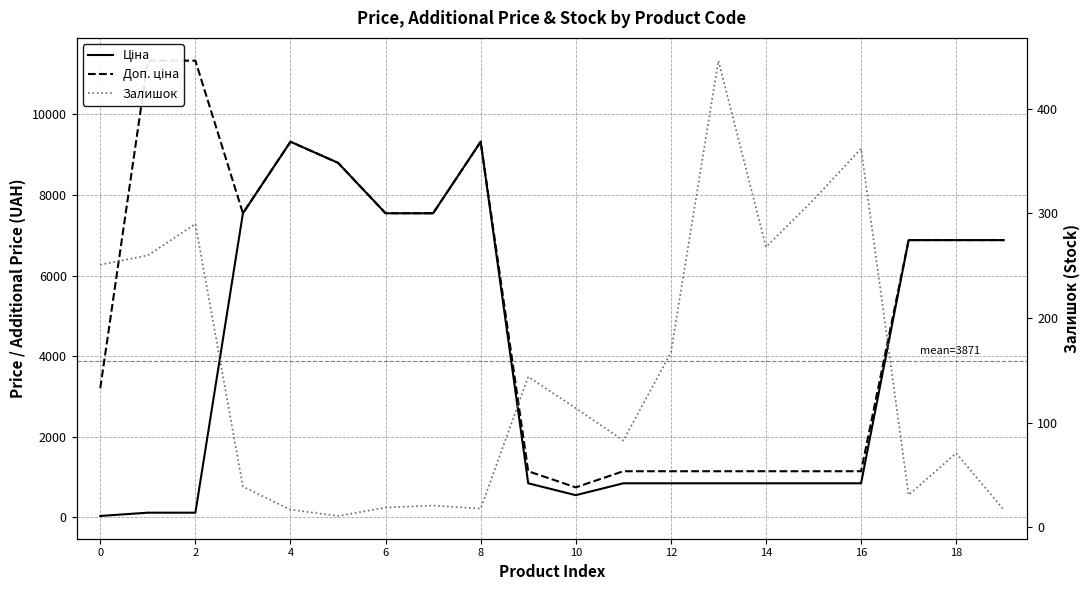

What is the minimum value shown in the chart?

11.0